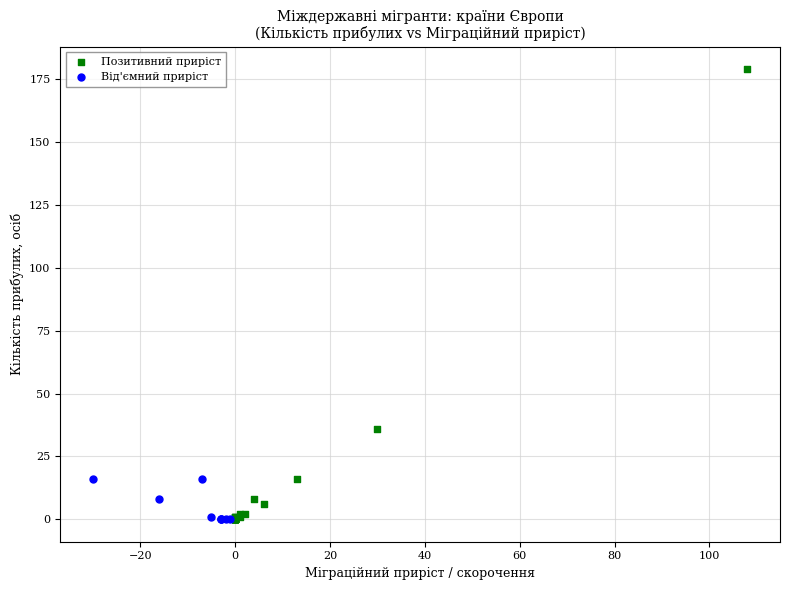

Which series reaches the maximum Y coordinate?

Позитивний приріст